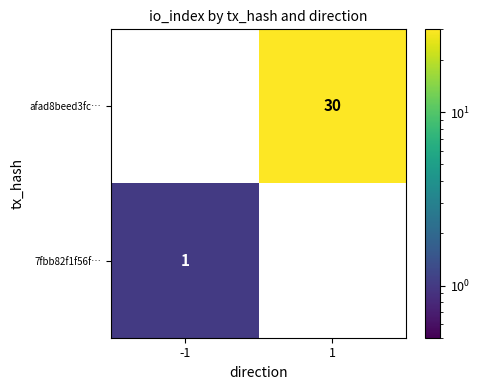

What is the total value across all series at 1?

30